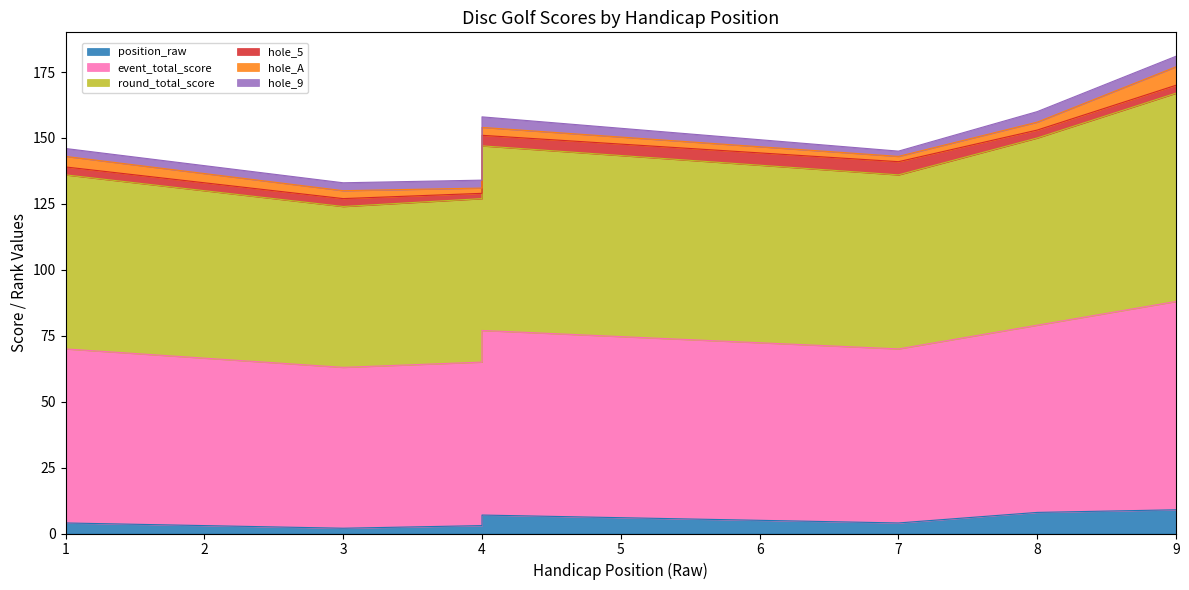

True or false: position_raw and round_total_score intersect in this chart.

False